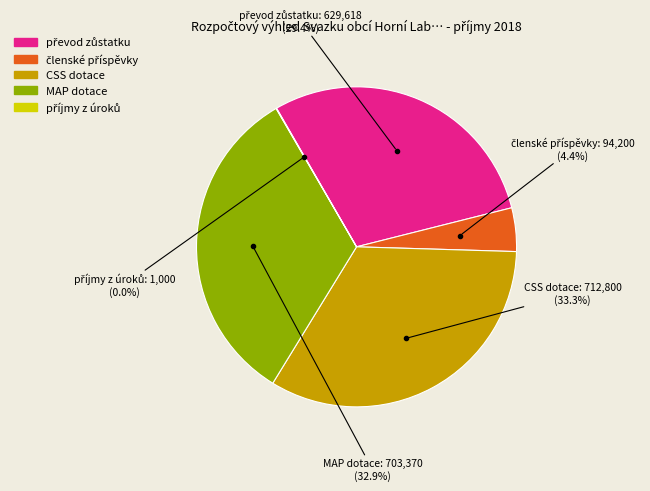

Does any single category account for the majority?

No